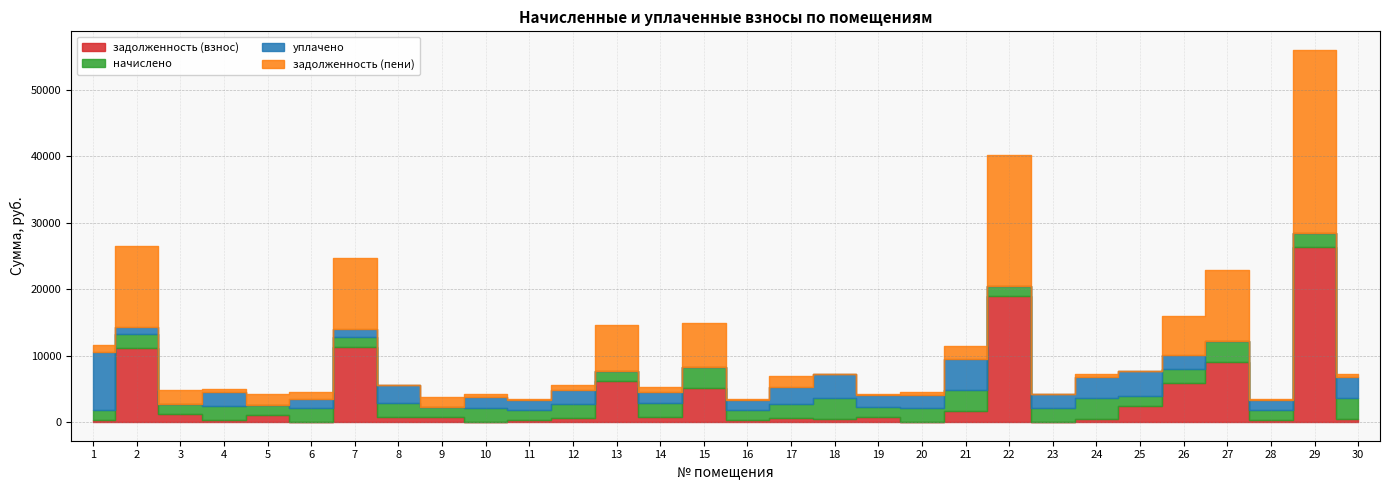

Where is задолженность (взнос) nearest to the value 13215?

7